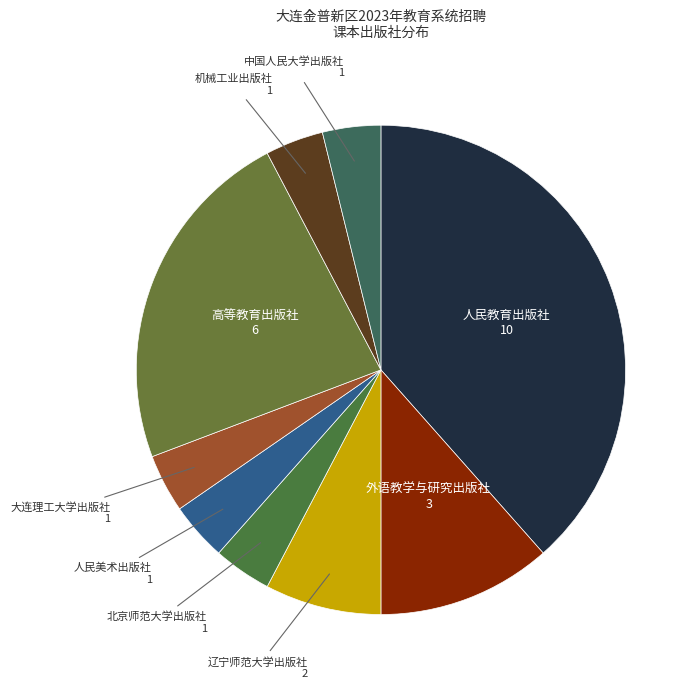

Which slice is the largest?

人民教育出版社